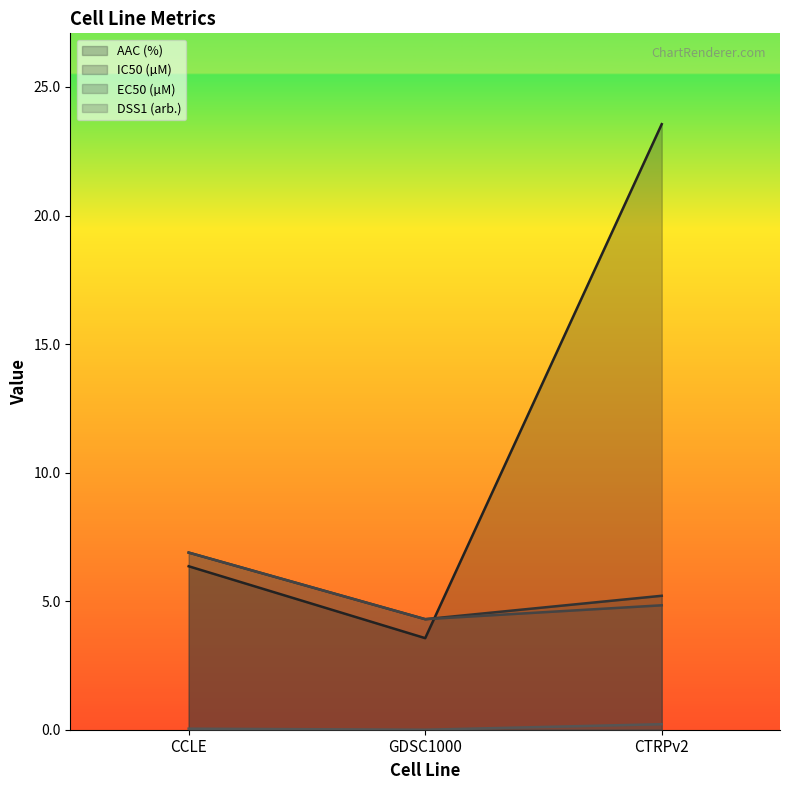

The value of IC50 (µM) at GDSC1000 is 4.3. True or false?

True